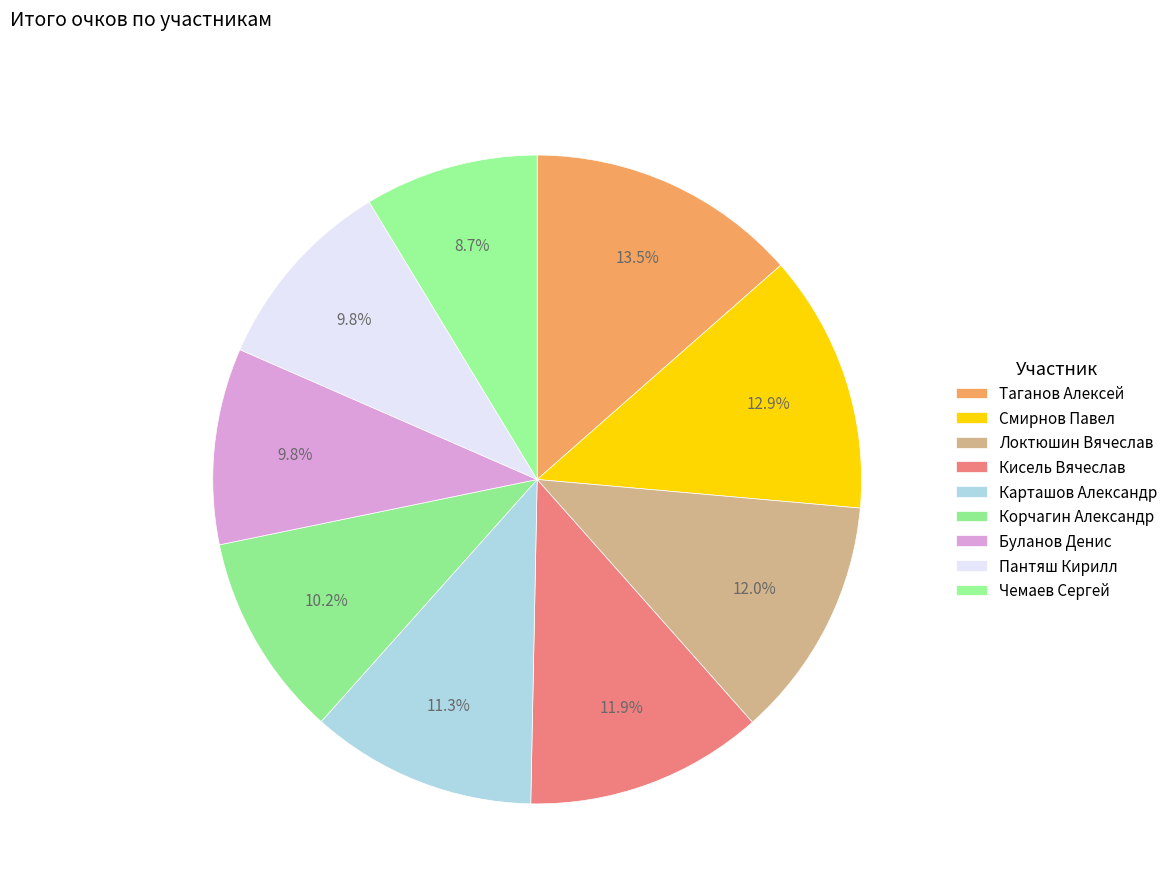

To the nearest percent, what is the difference between the Кисель Вячеслав and Корчагин Александр slice percentages?

2%